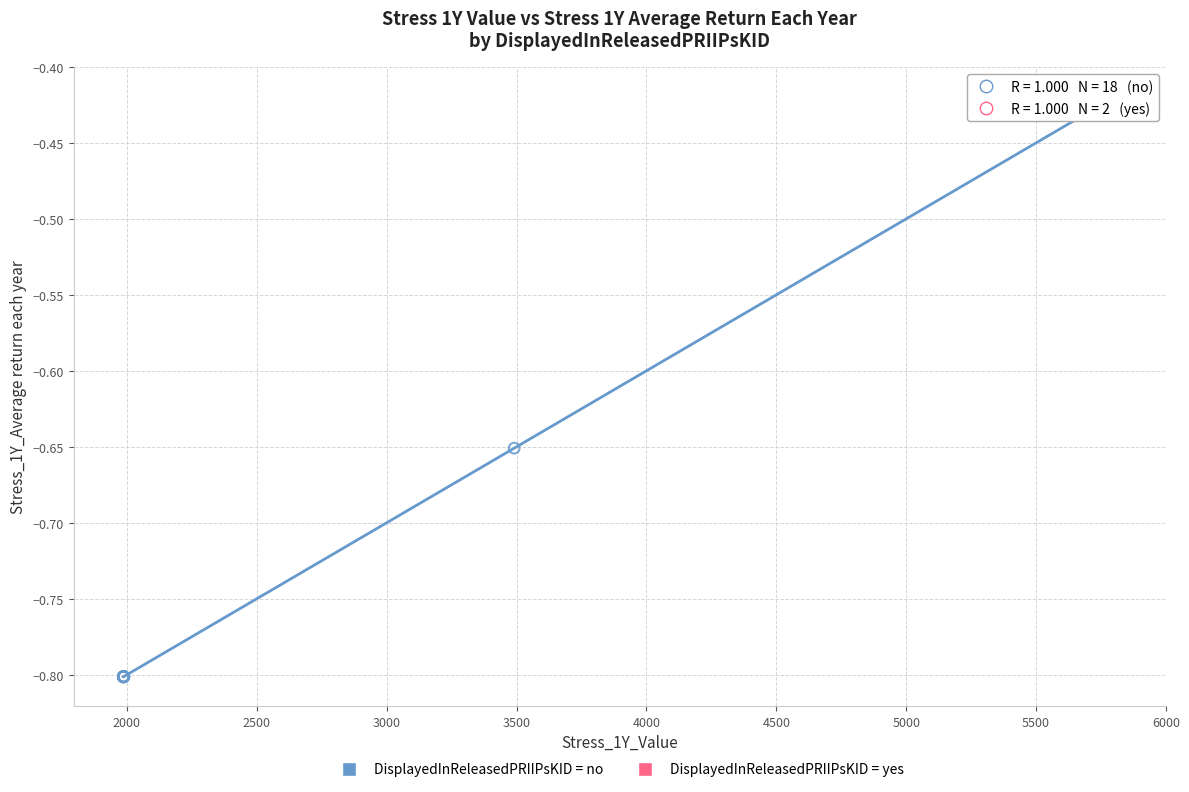

What are all the series names shown in the legend?

DisplayedInReleasedPRIIPsKID = no, DisplayedInReleasedPRIIPsKID = yes